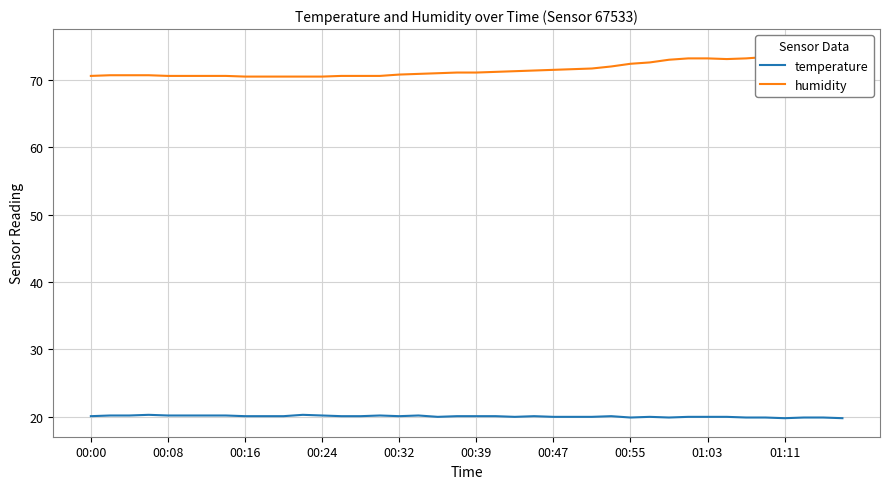

Which series has the largest total across all categories?

humidity